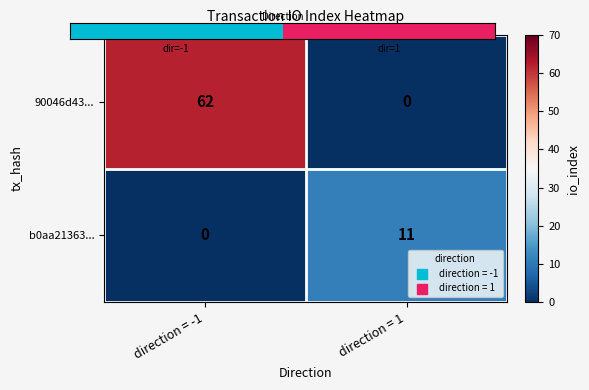

Which series has the largest range (max minus min)?

90046d43...